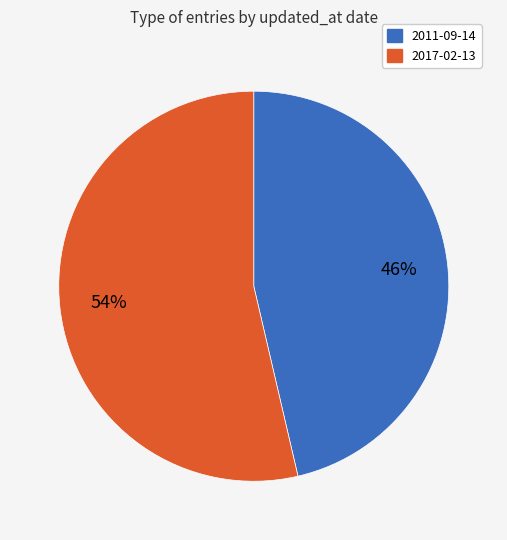

What percentage is the 2011-09-14 slice, to the nearest percent?

46%